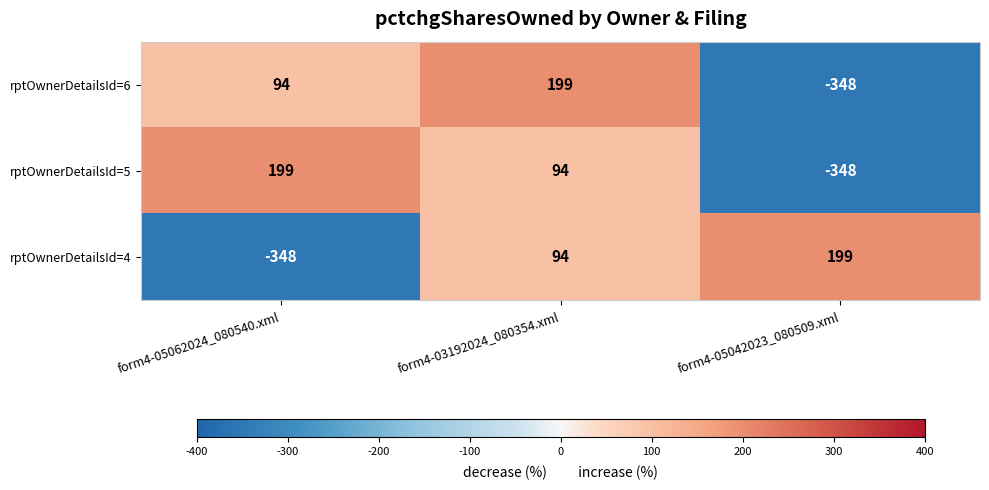

Reading left to right, what are all the values shown in this chart?

rptOwnerDetailsId=6: form4-05062024_080540.xml=94	form4-03192024_080354.xml=199	form4-05042023_080509.xml=-348
rptOwnerDetailsId=5: form4-05062024_080540.xml=199	form4-03192024_080354.xml=94	form4-05042023_080509.xml=-348
rptOwnerDetailsId=4: form4-05062024_080540.xml=-348	form4-03192024_080354.xml=94	form4-05042023_080509.xml=199